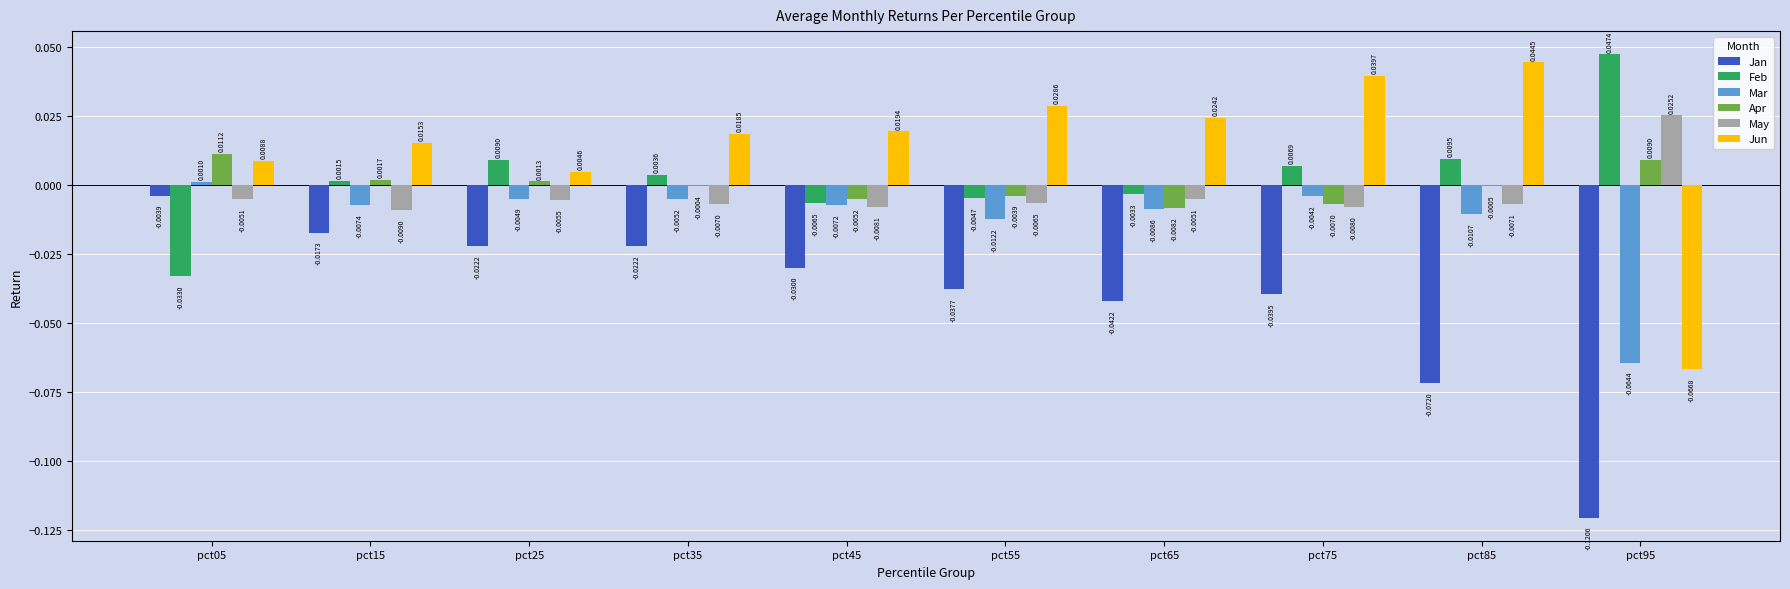

Which series has the largest total across all categories?

Jun